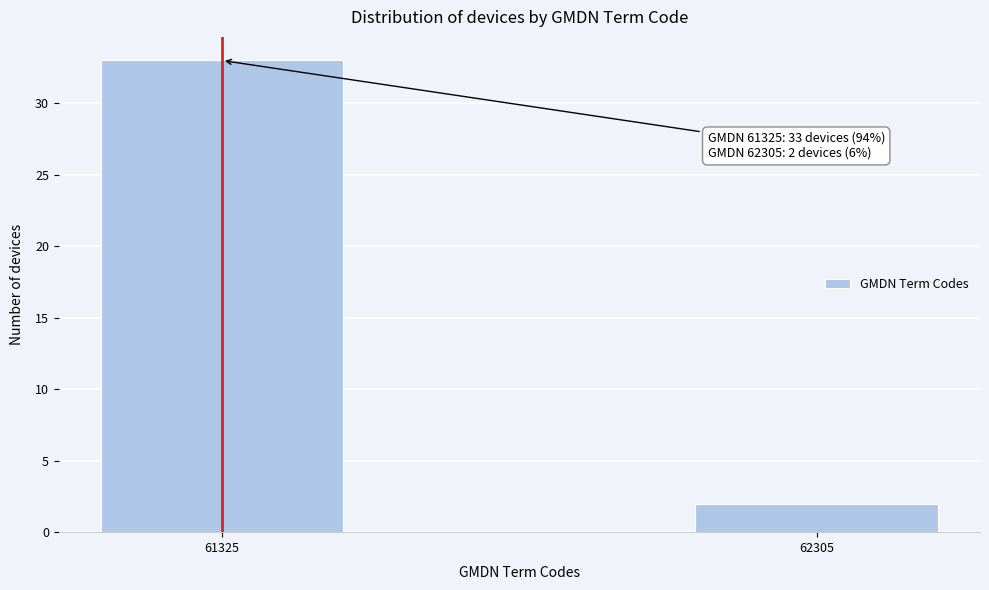

Reading left to right, extract all data points from this chart.

33	2